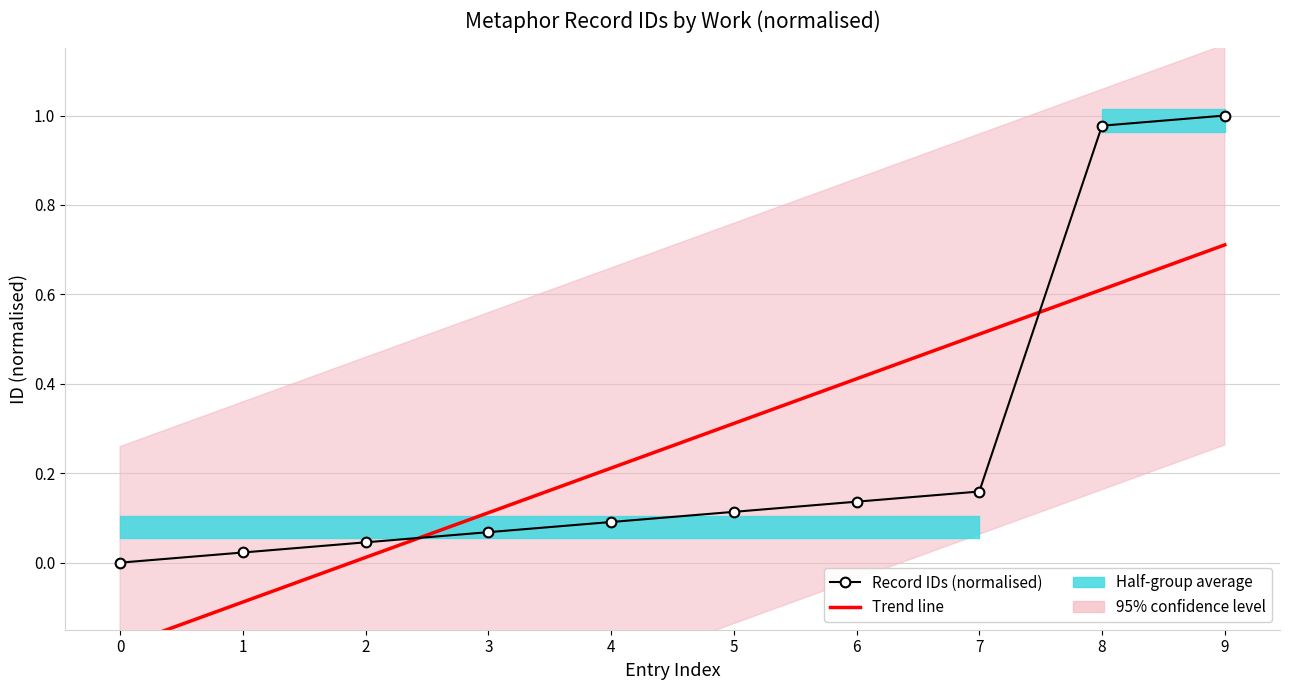

Where do Trend line and Record IDs (normalised) first cross each other?

2 and 3